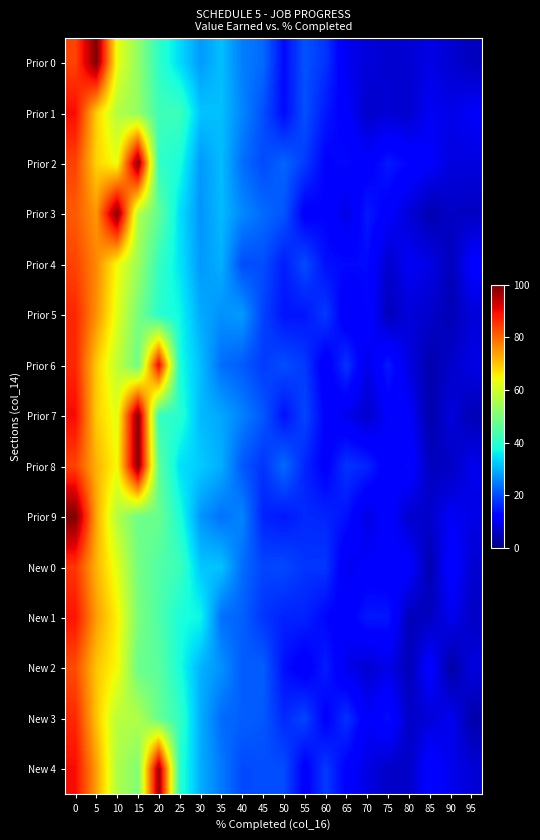

Reading right to left, extract all data points from this chart.

Prior 0: 95=5.5	90=7.5	85=9.0	80=7.5	75=7.2	70=8.3	65=9.8	60=17.6	55=20.7	50=13.4	45=22.9	40=25.0	35=31.4	30=27.7	25=34.1	20=40.5	15=52.6	10=63.1	5=100.0	0=83.7
Prior 1: 95=10.9	90=9.2	85=10.6	80=6.9	75=7.7	70=6.6	65=11.6	60=14.9	55=20.5	50=13.4	45=20.3	40=25.8	35=31.3	30=31.8	25=42.4	20=42.8	15=52.8	10=56.7	5=69.1	0=89.7
Prior 2: 95=8.5	90=8.5	85=11.2	80=12.9	75=15.0	70=11.6	65=13.4	60=12.5	55=18.3	50=22.5	45=19.8	40=23.5	35=31.1	30=27.5	25=38.2	20=41.0	15=100.0	10=63.4	5=68.6	0=83.9
Prior 3: 95=5.9	90=6.2	85=4.4	80=7.8	75=11.6	70=15.1	65=8.9	60=12.8	55=11.8	50=20.9	45=23.1	40=26.0	35=30.8	30=27.2	25=34.5	20=46.7	15=56.5	10=100.0	5=74.8	0=81.4
Prior 4: 95=12.0	90=5.2	85=9.1	80=10.5	75=6.8	70=13.4	65=13.3	60=14.0	55=20.0	50=15.2	45=20.2	40=20.1	35=29.8	30=27.6	25=35.1	20=41.3	15=53.8	10=64.3	5=76.5	0=83.8
Prior 5: 95=8.0	90=4.8	85=6.8	80=8.0	75=5.4	70=12.9	65=10.4	60=18.3	55=14.6	50=14.4	45=19.1	40=27.8	35=26.9	30=29.4	25=37.1	20=40.0	15=49.6	10=62.1	5=75.6	0=86.9
Prior 6: 95=9.0	90=6.6	85=4.1	80=8.6	75=15.1	70=9.1	65=17.7	60=10.7	55=18.2	50=20.2	45=18.3	40=21.5	35=23.3	30=31.2	25=38.1	20=90.7	15=48.3	10=58.3	5=69.5	0=86.9
Prior 7: 95=4.9	90=8.3	85=3.9	80=11.3	75=11.3	70=6.8	65=9.6	60=12.4	55=19.4	50=14.1	45=21.2	40=25.3	35=29.0	30=30.8	25=39.8	20=41.3	15=100.0	10=62.5	5=69.2	0=89.9
Prior 8: 95=9.6	90=5.9	85=5.6	80=13.3	75=11.0	70=16.1	65=17.7	60=11.8	55=16.2	50=23.0	45=17.6	40=21.2	35=29.7	30=32.6	25=34.6	20=46.3	15=100.0	10=64.2	5=72.0	0=84.0
Prior 9: 95=9.1	90=10.6	85=7.0	80=6.9	75=12.5	70=8.7	65=14.2	60=16.1	55=16.5	50=14.8	45=15.9	40=25.6	35=23.7	30=27.3	25=38.6	20=47.9	15=48.2	10=56.7	5=73.2	0=100.0
New 0: 95=7.3	90=13.1	85=4.2	80=12.2	75=11.1	70=11.4	65=10.0	60=17.9	55=17.7	50=19.7	45=19.3	40=23.3	35=31.8	30=32.0	25=42.3	20=44.8	15=49.1	10=62.2	5=71.9	0=85.4
New 1: 95=6.2	90=9.8	85=5.8	80=5.2	75=14.7	70=14.9	65=11.7	60=13.0	55=15.9	50=15.9	45=17.7	40=22.0	35=23.4	30=37.0	25=38.2	20=44.5	15=49.9	10=65.3	5=74.3	0=88.8
New 2: 95=8.4	90=3.4	85=12.6	80=5.0	75=9.3	70=7.1	65=9.6	60=15.5	55=11.1	50=14.0	45=21.9	40=21.5	35=26.9	30=30.1	25=38.1	20=46.0	15=48.0	10=64.3	5=70.0	0=83.0
New 3: 95=4.0	90=10.1	85=7.9	80=6.4	75=13.8	70=11.0	65=17.4	60=11.9	55=19.3	50=16.5	45=21.2	40=22.0	35=23.1	30=29.7	25=41.1	20=47.3	15=56.4	10=57.4	5=70.1	0=86.7
New 4: 95=7.8	90=9.5	85=13.1	80=6.3	75=6.3	70=8.8	65=12.1	60=18.4	55=11.6	50=20.1	45=20.1	40=19.8	35=24.5	30=29.7	25=40.0	20=97.7	15=50.6	10=56.2	5=74.0	0=89.7